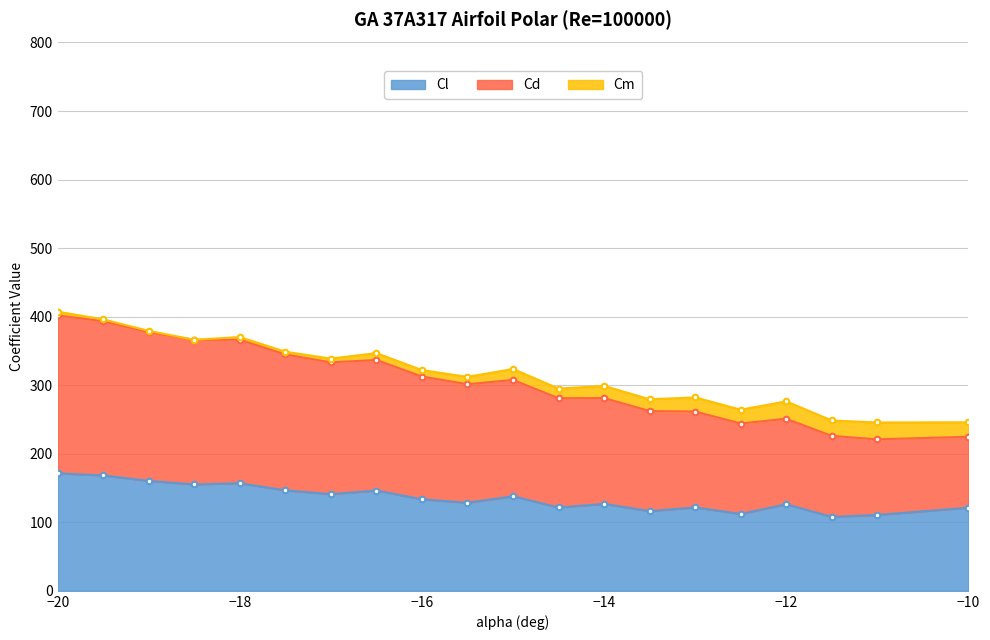

Between -11 and -15.5, which is larger?

-15.5